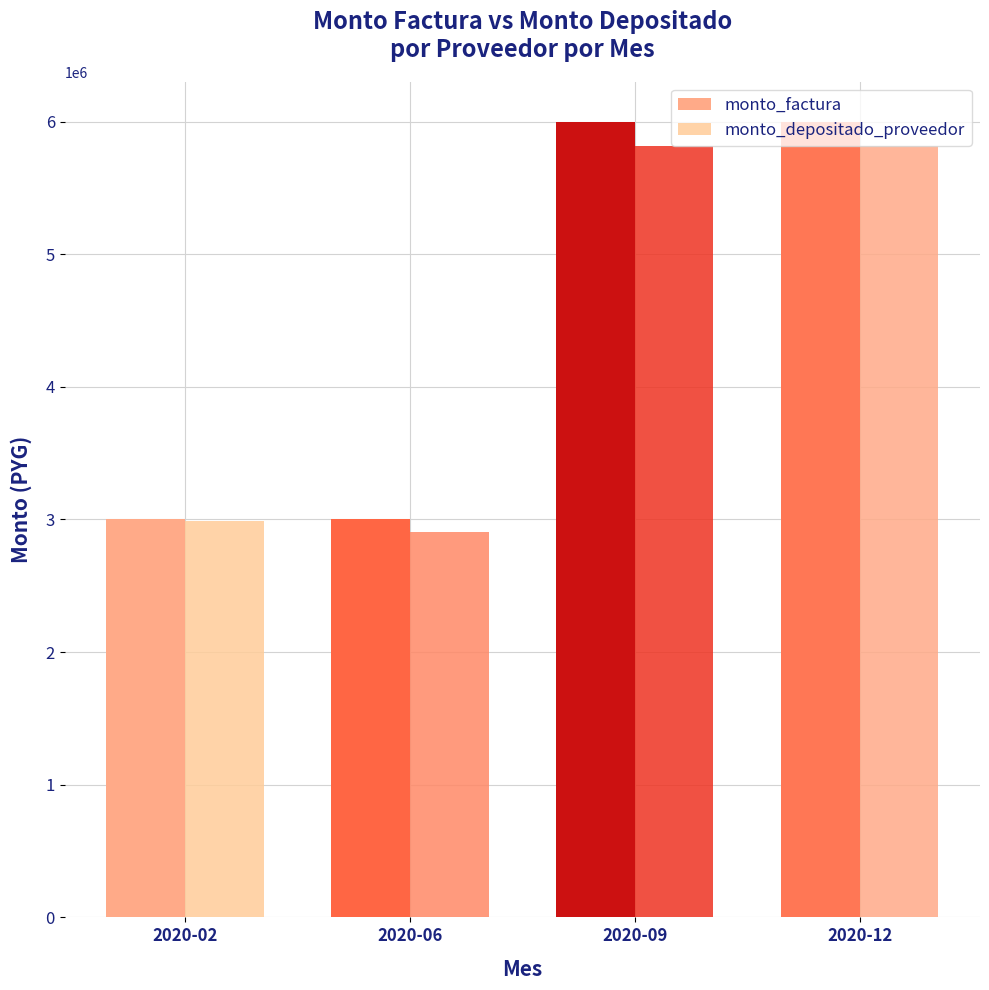

Is the value of monto_depositado_proveedor at 2020-02 greater than the value of monto_factura at 2020-09?

No